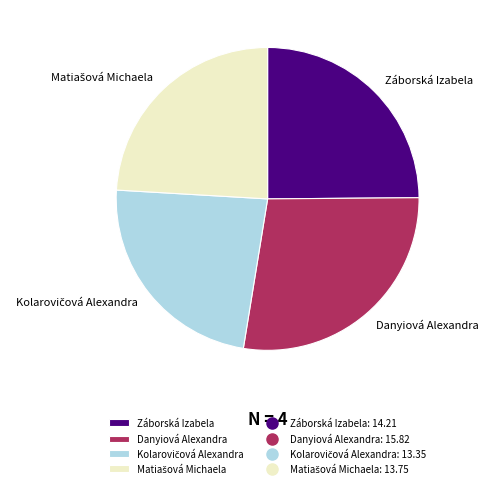

True or false: Záborská Izabela accounts for 25% of the total.

True